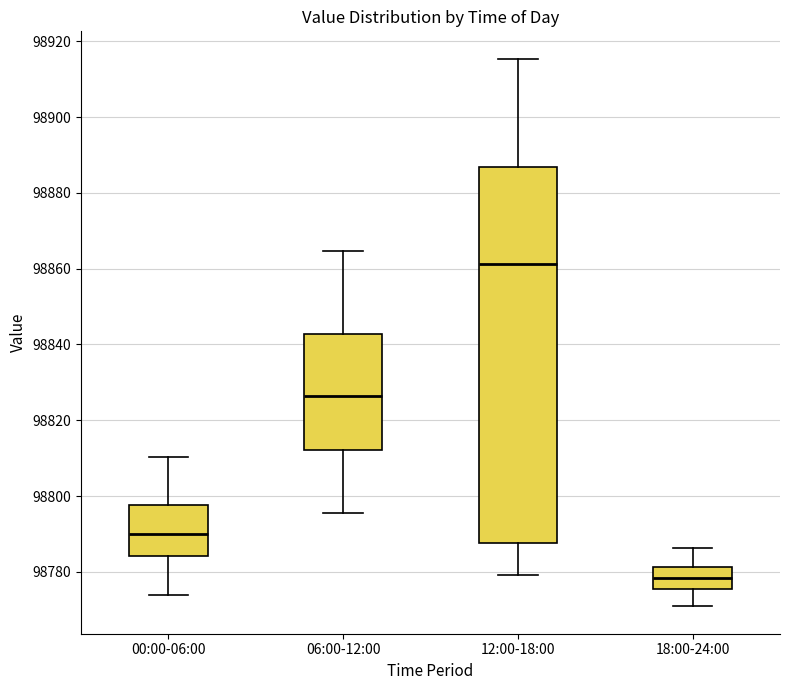

Which box's median line is the highest?

12:00-18:00